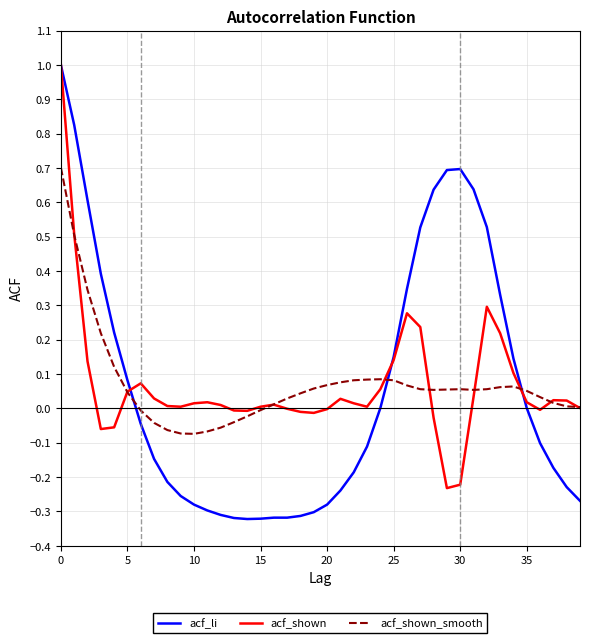

What is the maximum value shown in the chart?

1.0